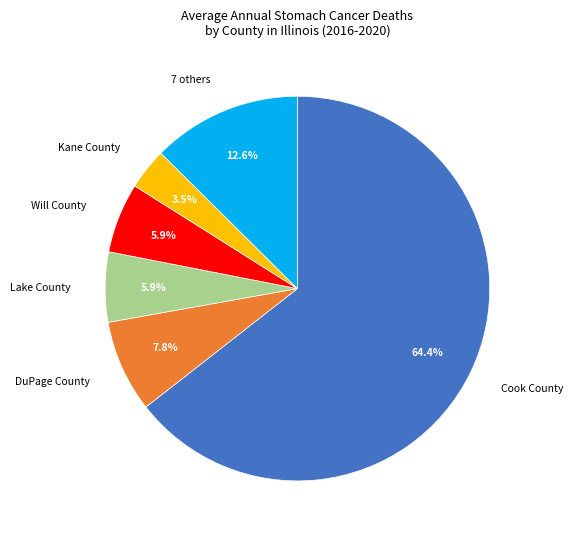

Which has a higher value, Cook County or DuPage County?

Cook County